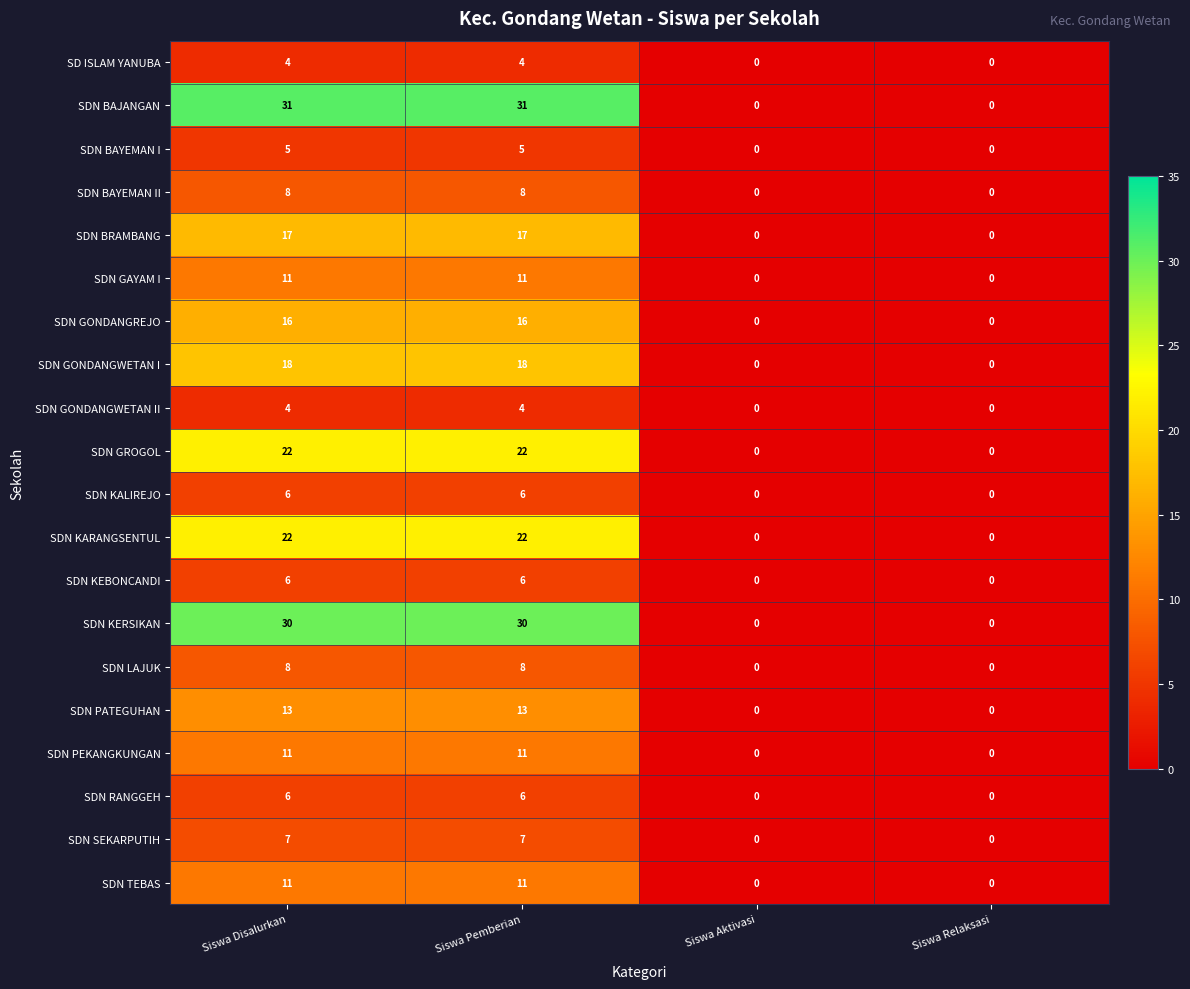

Between Siswa Disalurkan and Siswa Aktivasi, which series saw the biggest shift?

SDN BAJANGAN